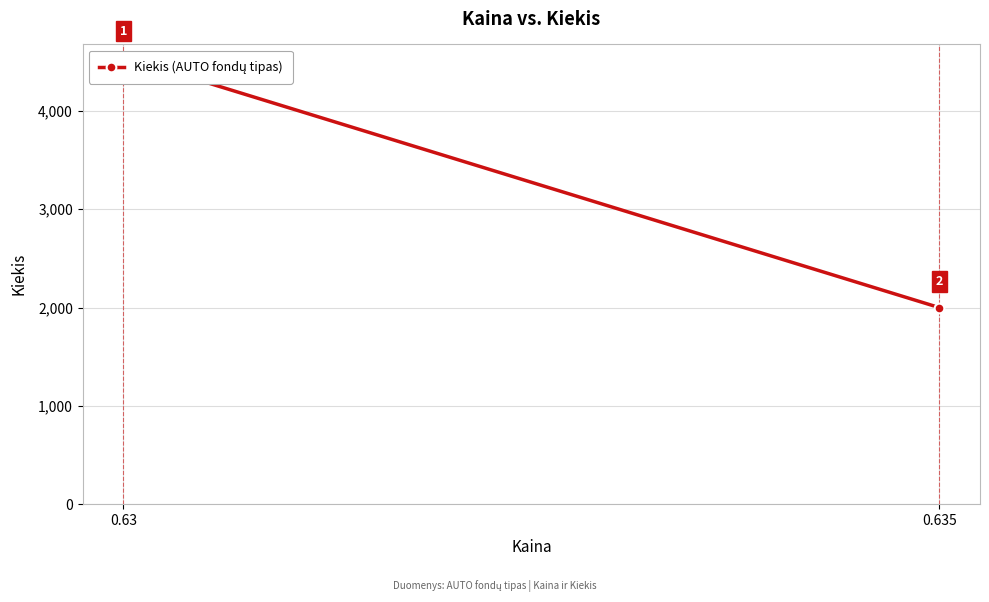

Rank the categories by value from lowest to highest.

0.635, 0.63